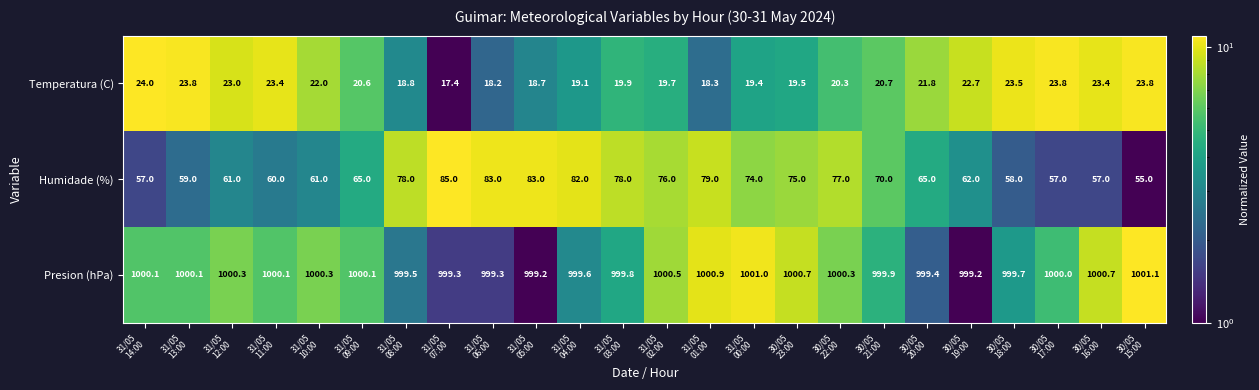

Which series has the largest total across all categories?

Presion (hPa)